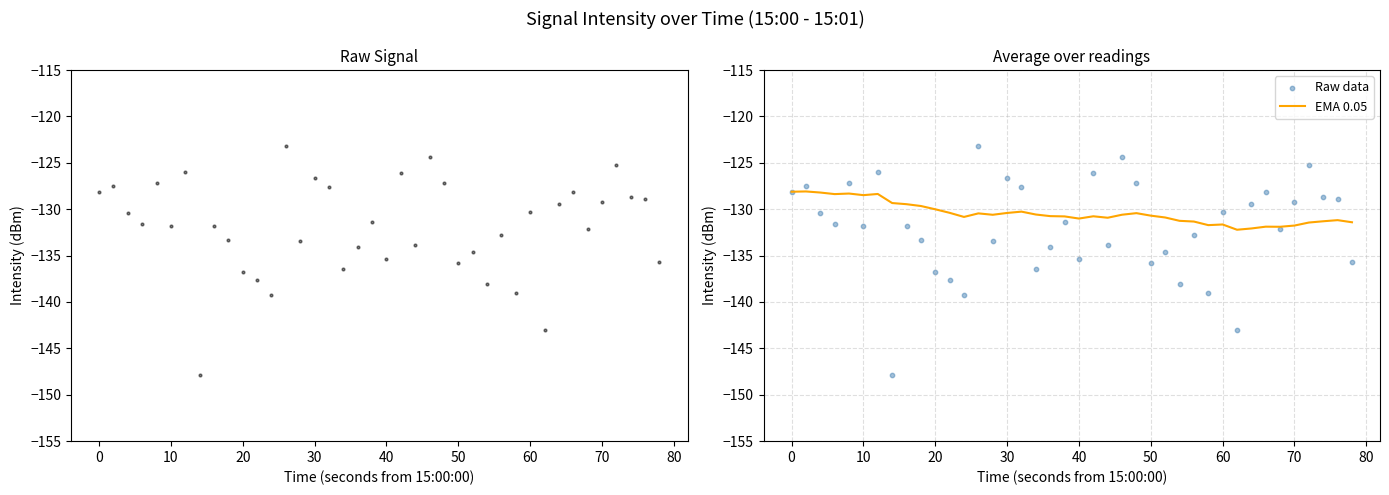

Which series reaches the maximum Y coordinate?

Raw data